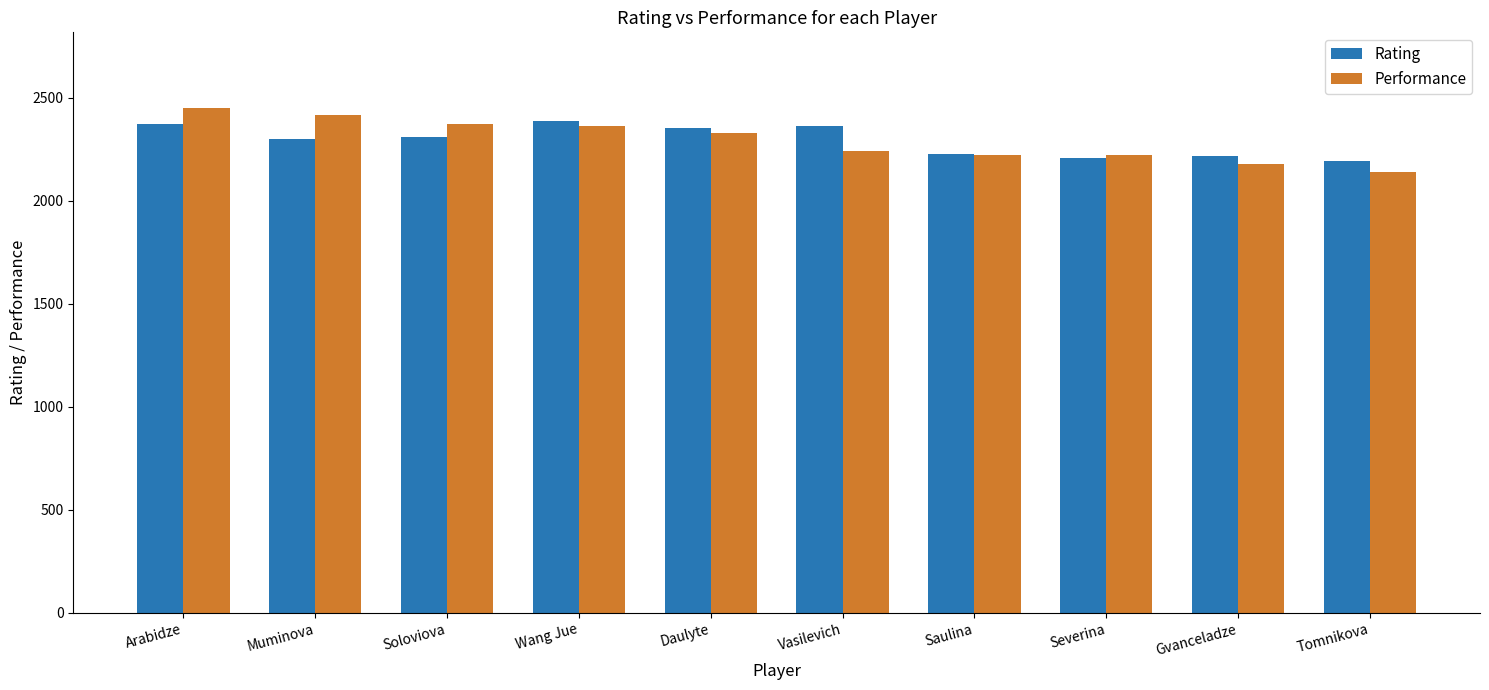

What is the total value across all series at Arabidze?

4825